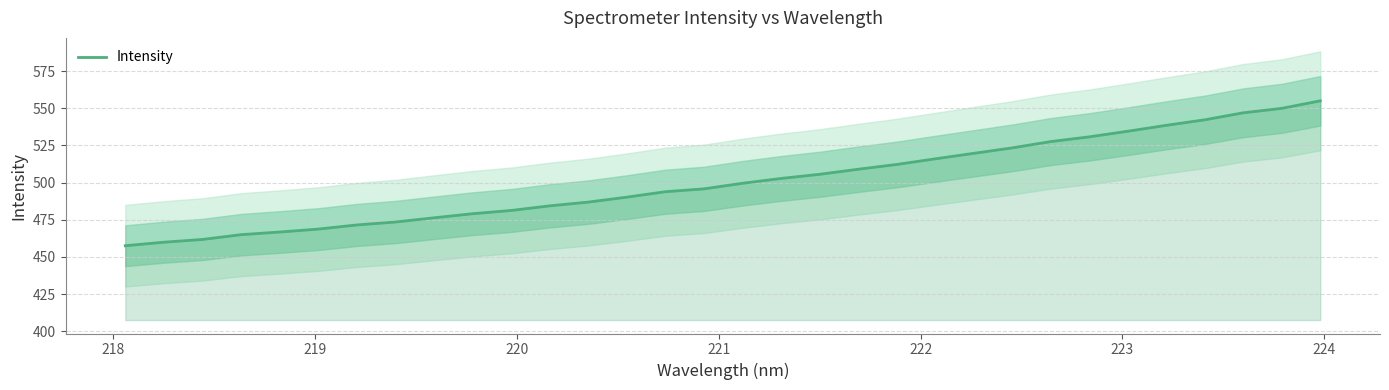

Reading left to right, transcribe all the data shown in this chart.

457.5	459.9	461.7	464.9	466.7	468.7	471.5	473.4	476.3	479.0	481.2	484.3	486.8	490.1	493.8	495.7	499.5	502.7	505.5	508.9	512.1	515.9	519.6	523.3	527.5	530.7	534.5	538.5	542.2	546.9	549.9	554.9